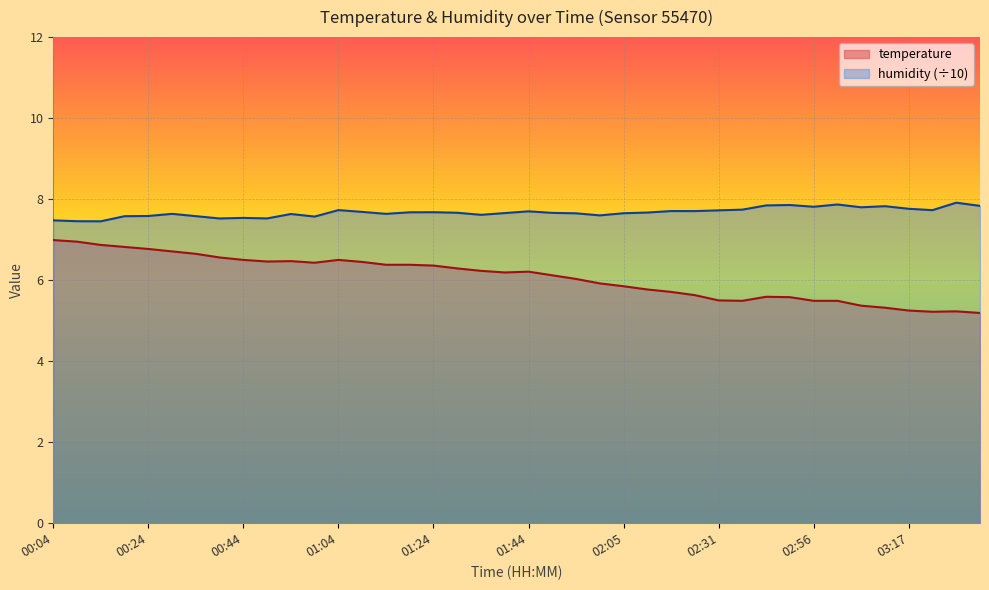

What is the label of the 39th point from the left?

03:27